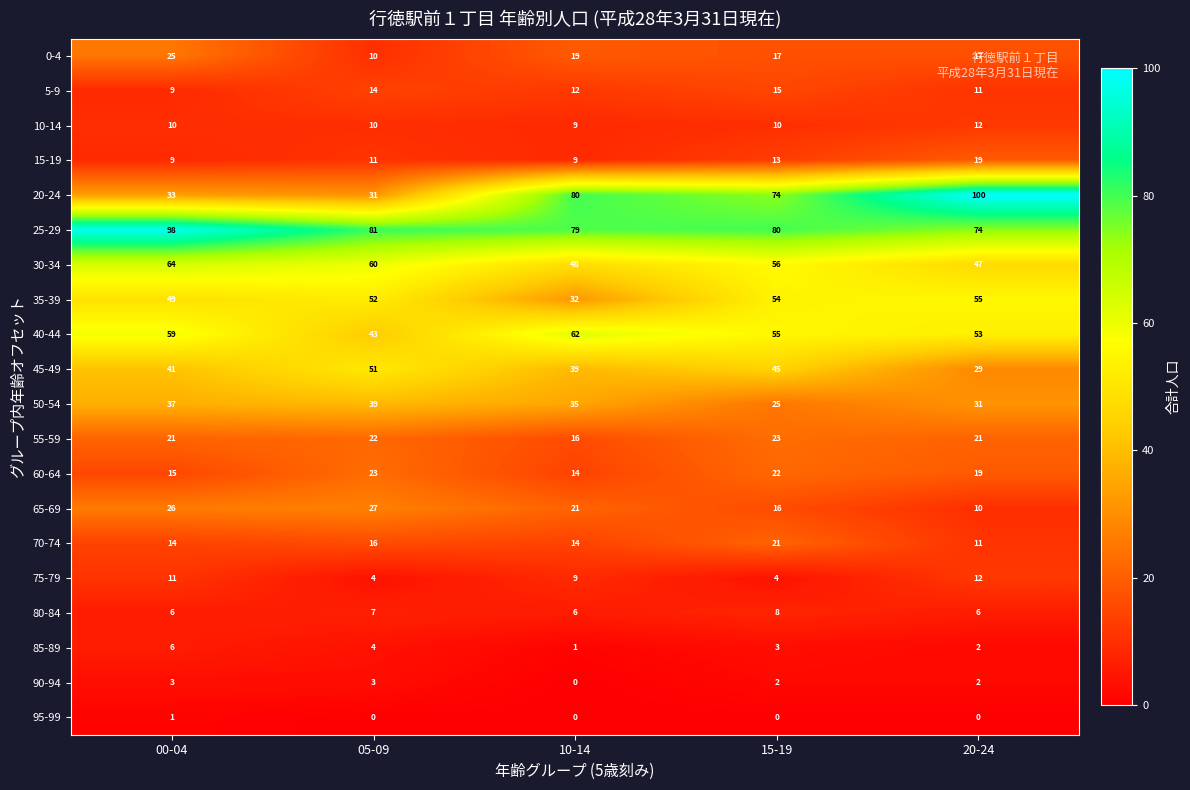

What is the average value of the 10-14 series?

10